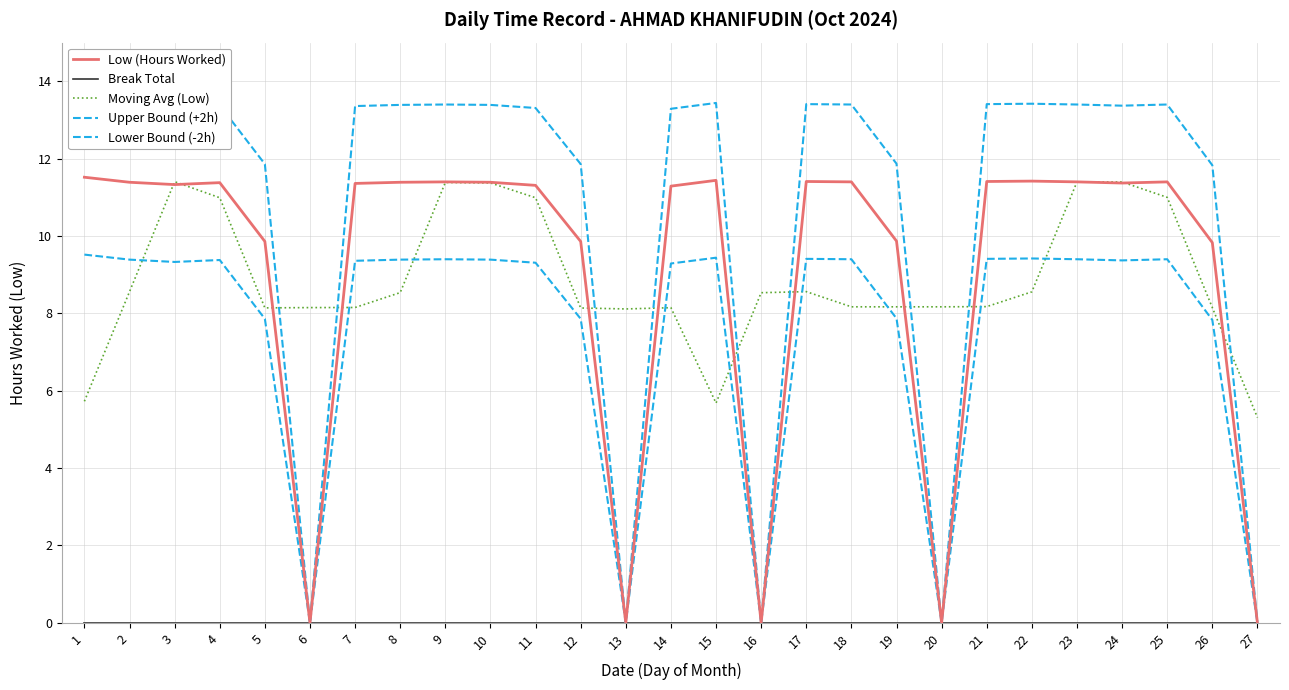

Between 19 and 1, which is larger?

1